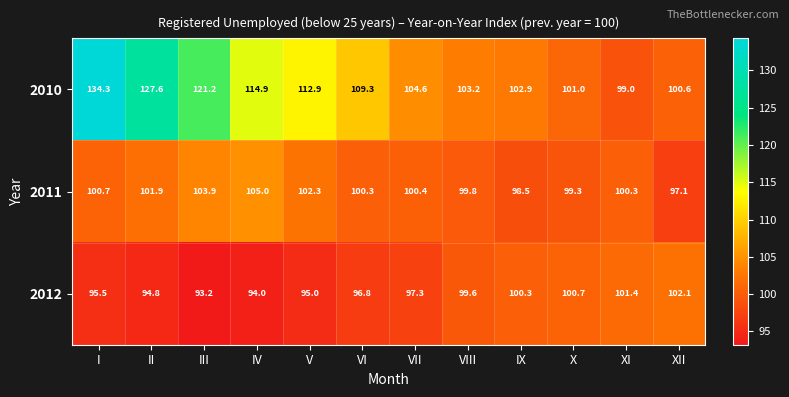

Which series has the largest total across all categories?

2010